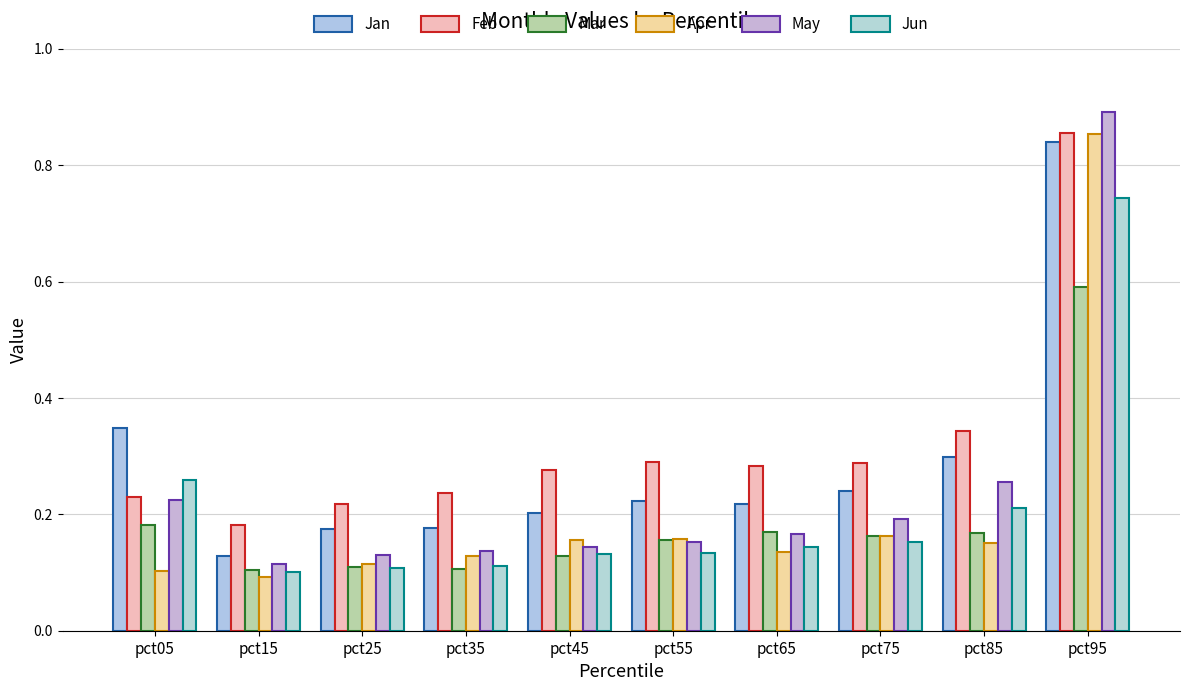

The value of Jan at pct25 is 0.2. True or false?

True